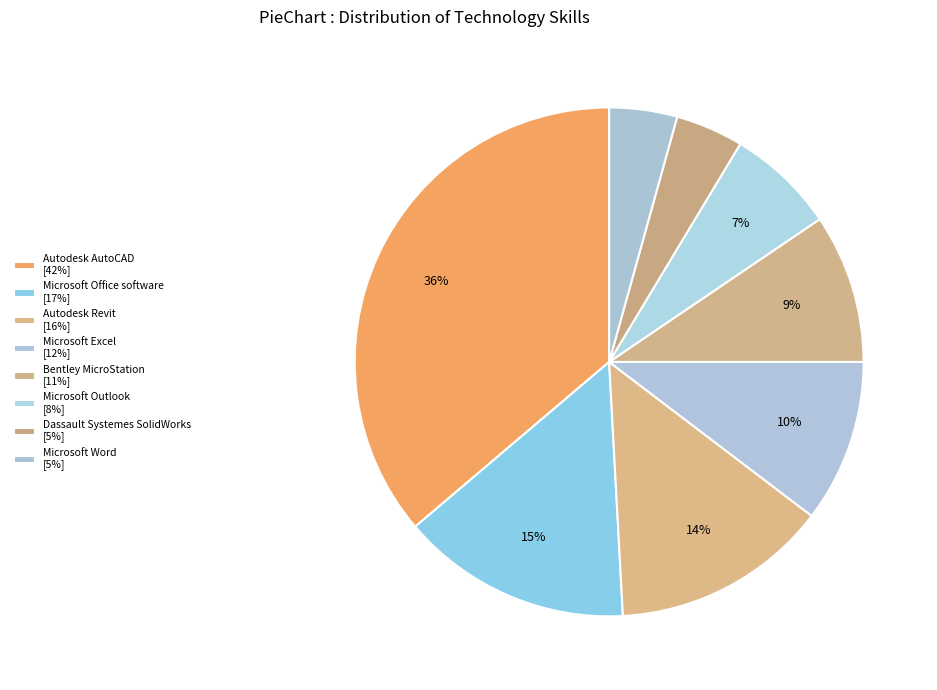

How many segments does this pie chart have?

8